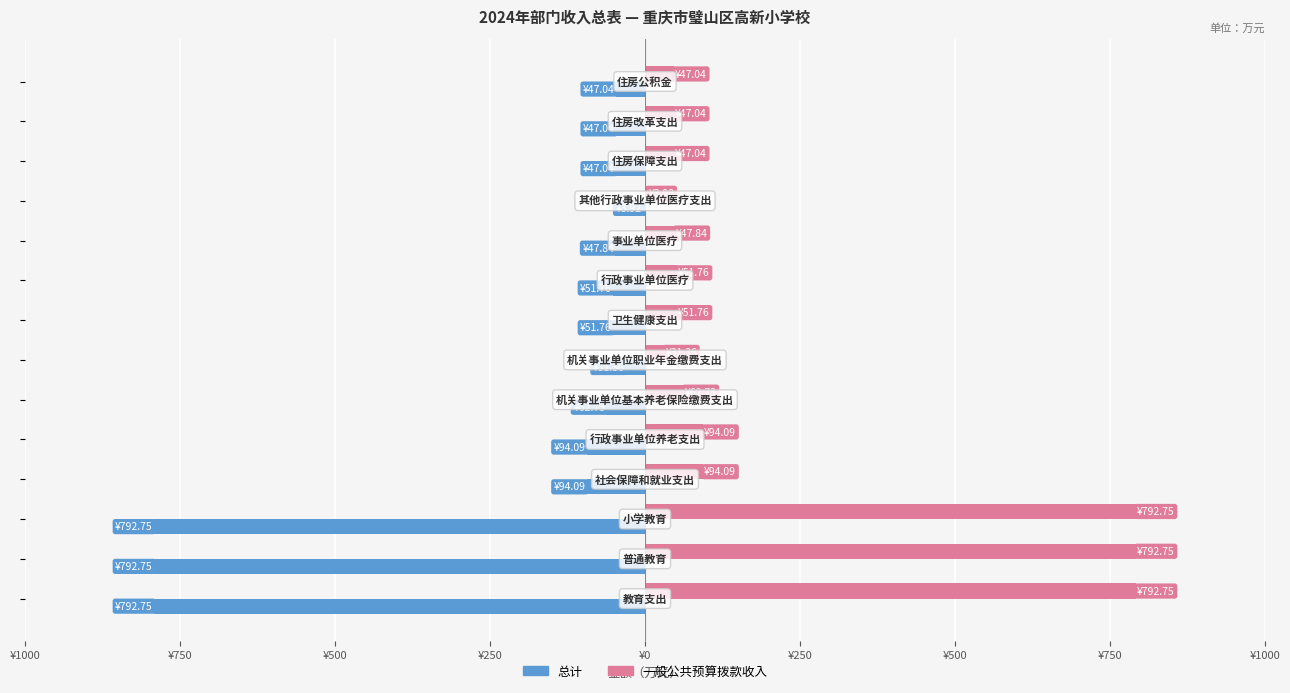

What is the value of the 一般公共预算拨款收入 bar at the 12th from the left?

47.0